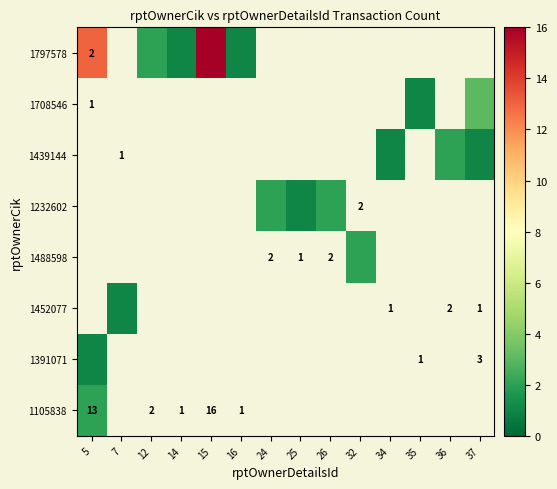

How many categories are shown in the chart?

14